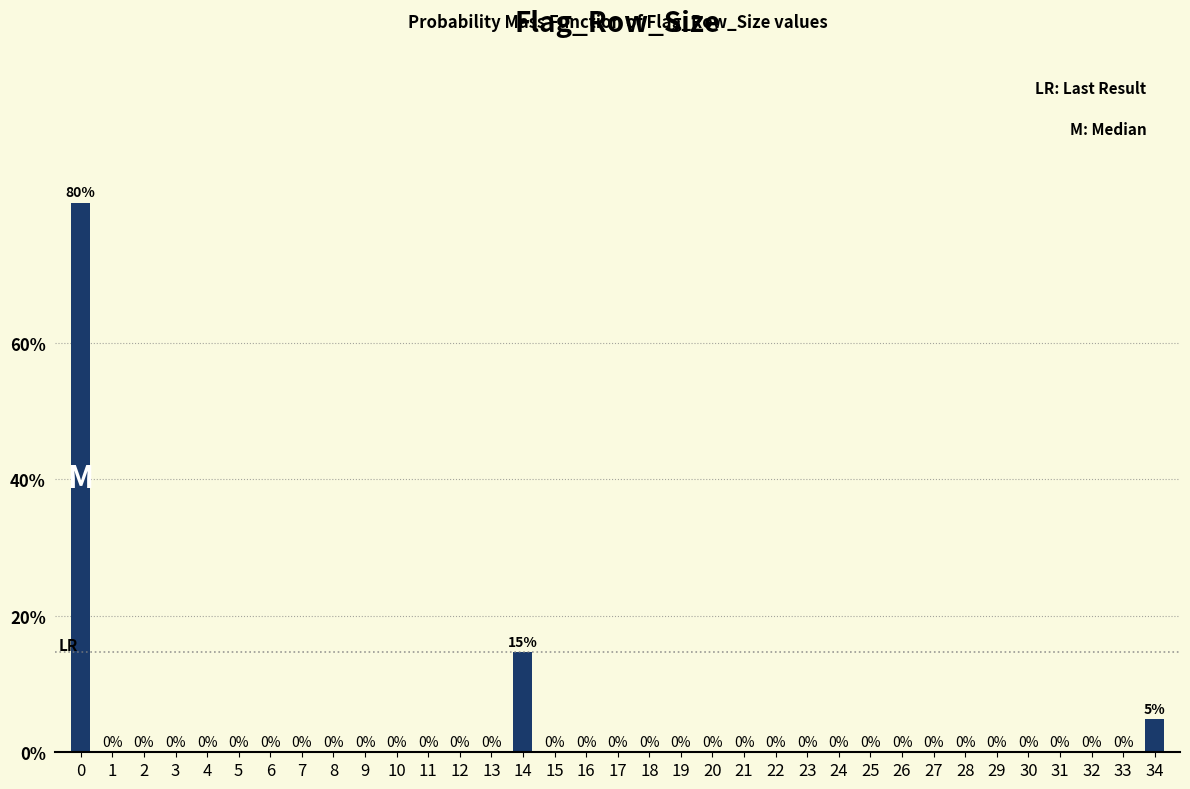

What is the sum of all values?

100.0